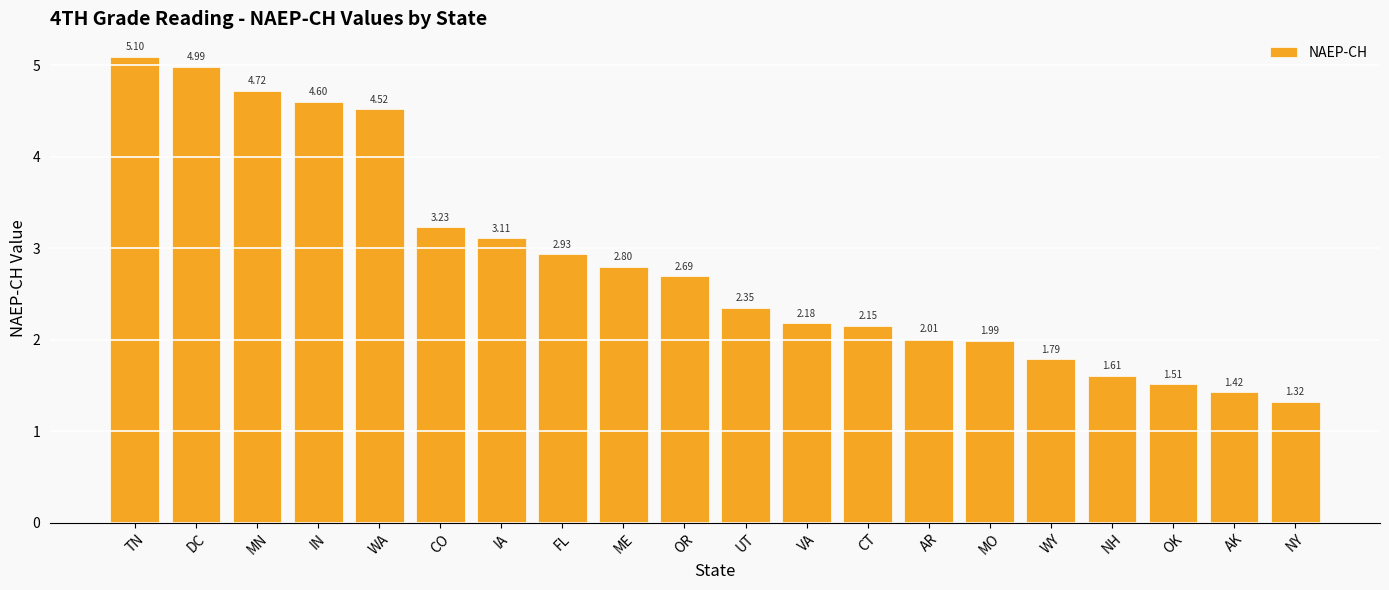

What is the ratio of the value at WY to the value at VA?

0.8